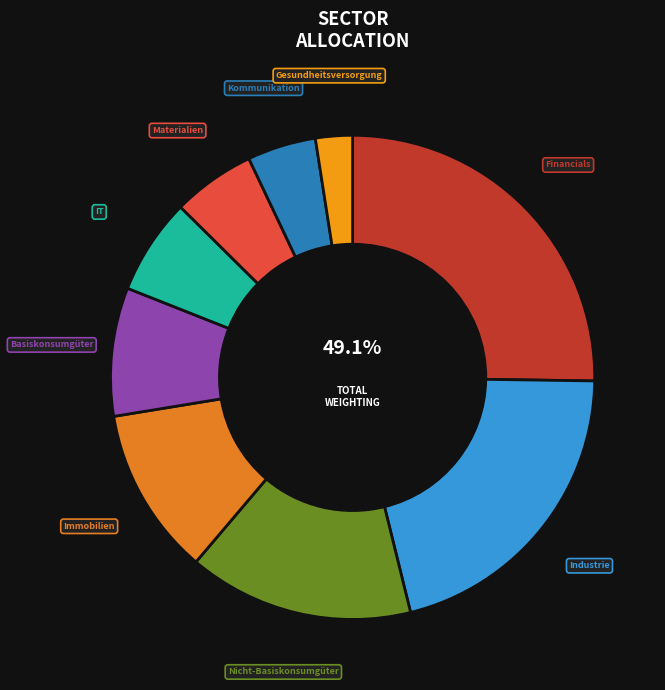

What percentage is the Financials slice, to the nearest percent?

25%